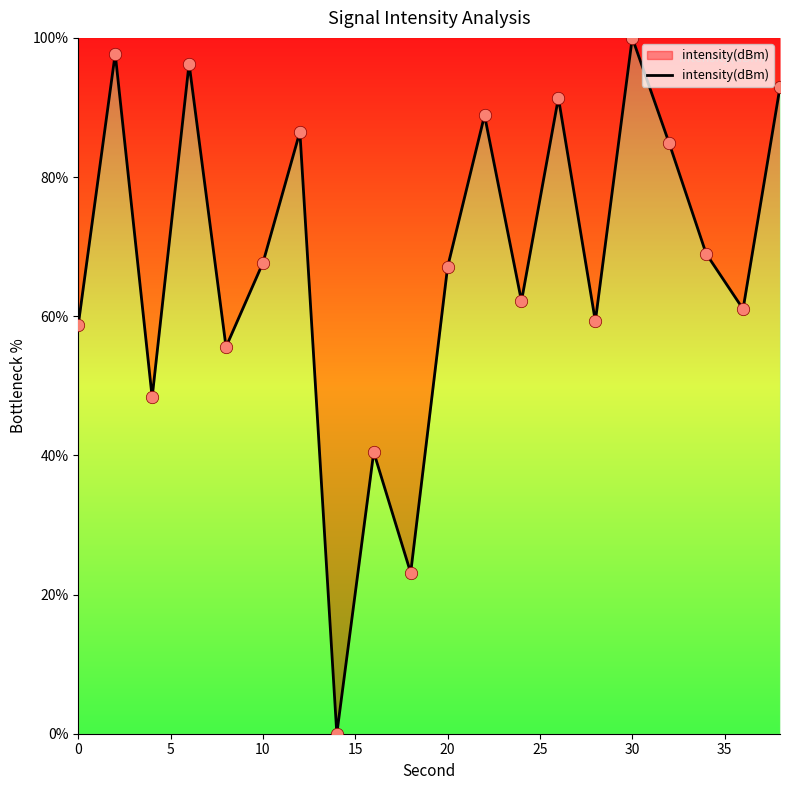

What is the maximum value shown in the chart?

100.0